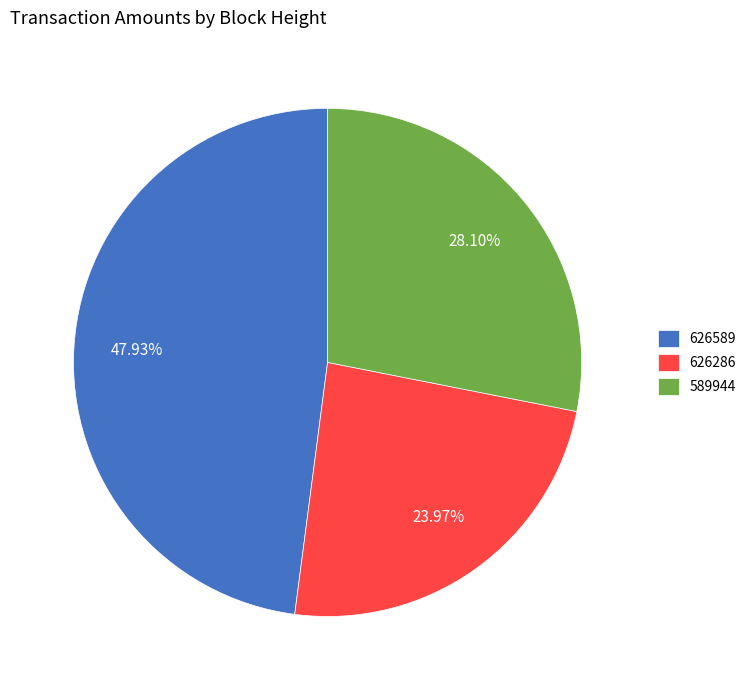

Which slice is the largest?

626589